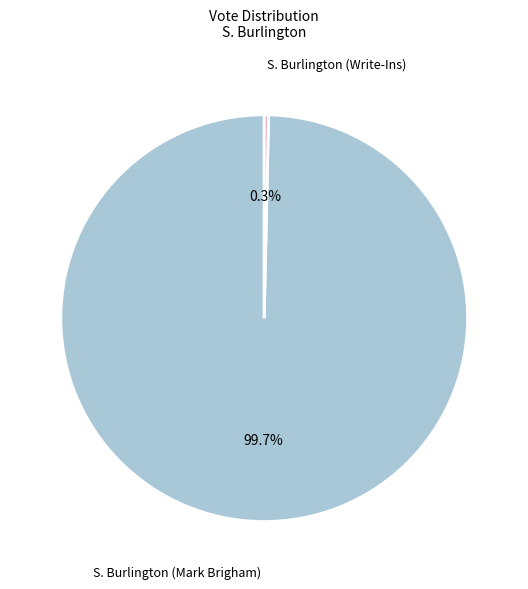

What is the largest slice in the pie chart?

S. Burlington (Mark Brigham)